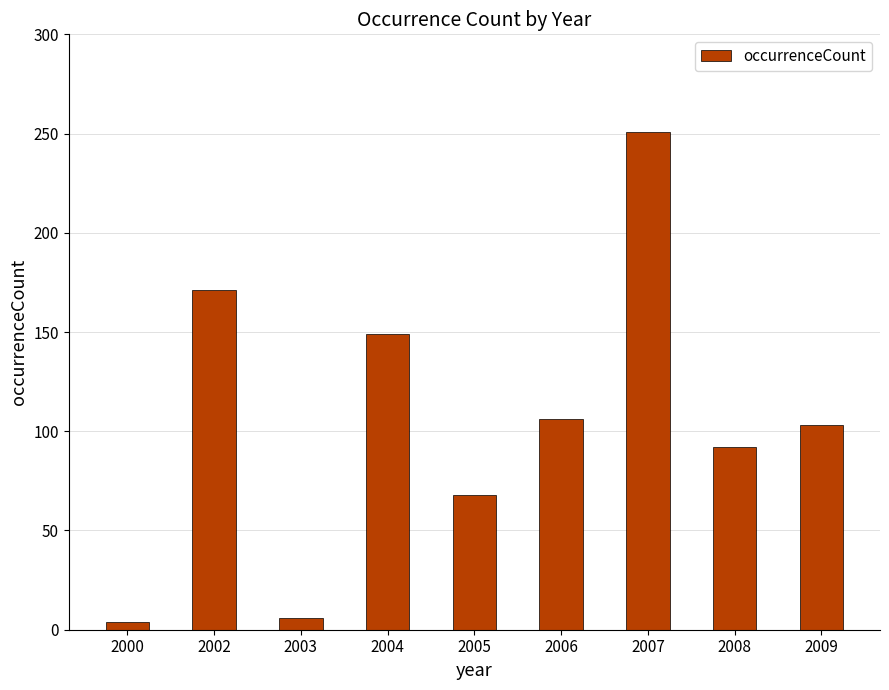

Does the chart contain any negative values?

No